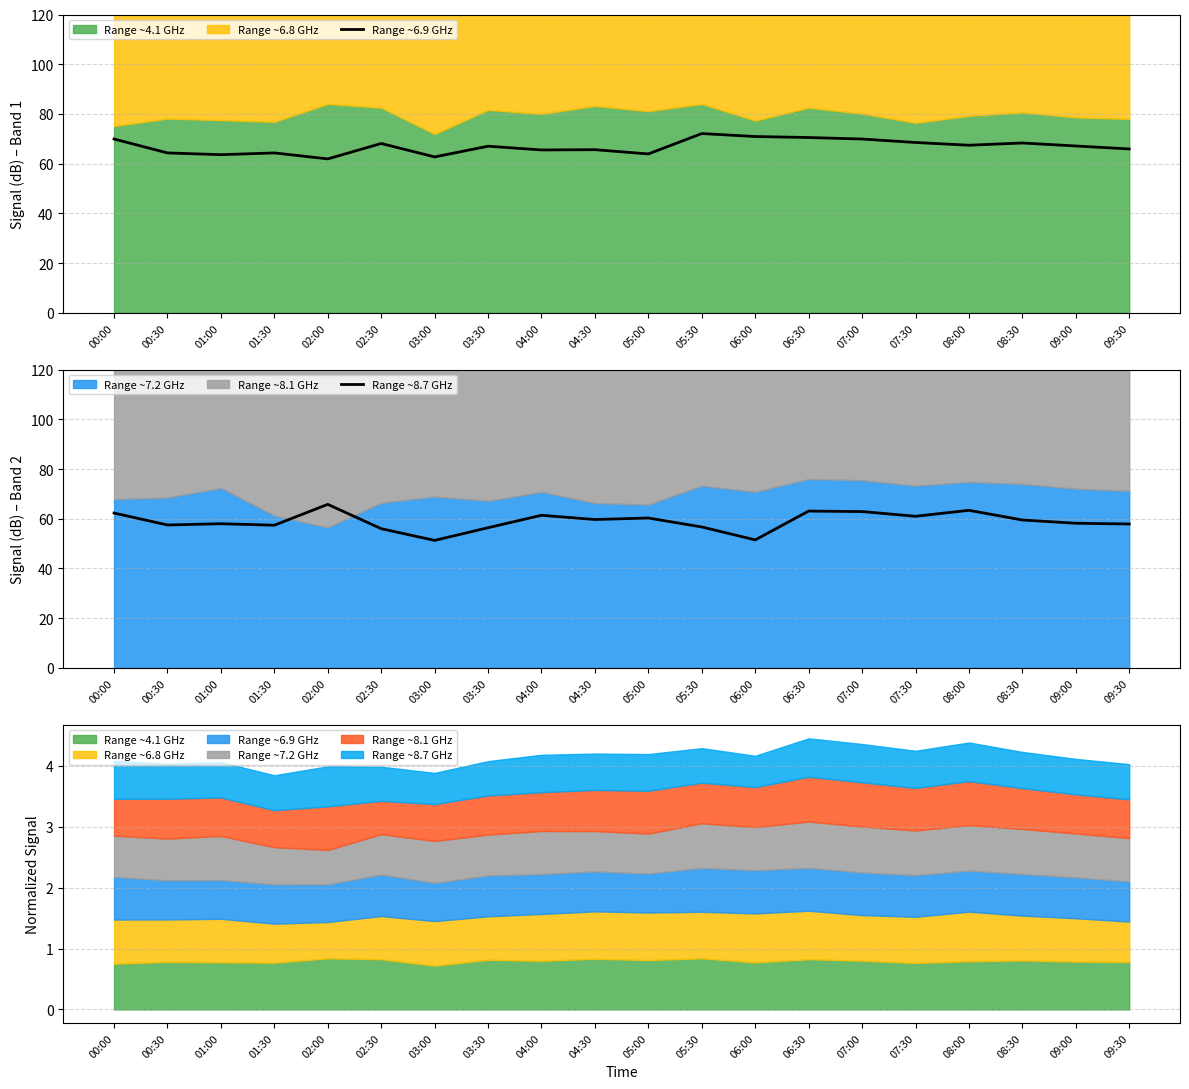

How many interior local valleys does the Range ~8.7 GHz series have?

6